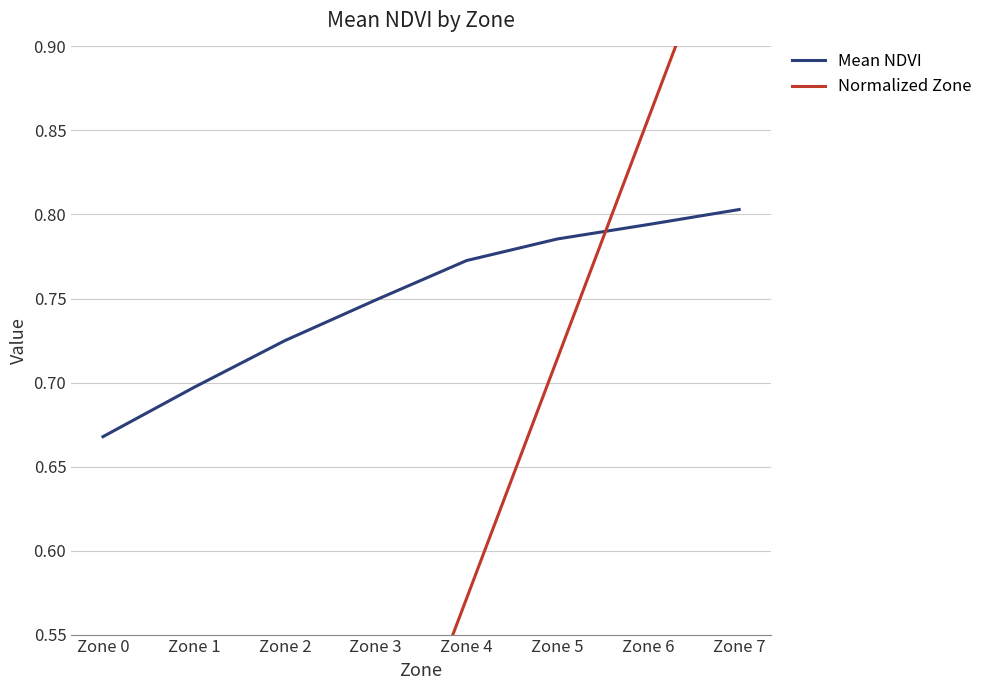

Reading left to right, what are all the values shown in this chart?

Mean NDVI: Zone 0=0.7	Zone 1=0.7	Zone 2=0.7	Zone 3=0.7	Zone 4=0.8	Zone 5=0.8	Zone 6=0.8	Zone 7=0.8
Normalized Zone: Zone 0=0.0	Zone 1=0.1	Zone 2=0.3	Zone 3=0.4	Zone 4=0.6	Zone 5=0.7	Zone 6=0.9	Zone 7=1.0